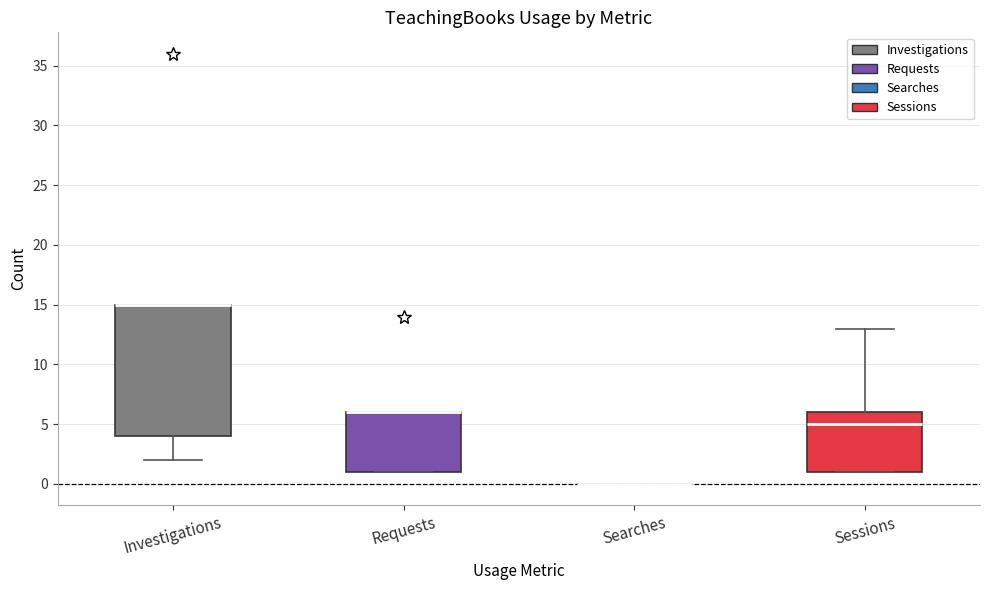

Reading left to right, transcribe this box plot: for each box, give where its median line is, the range the box spans, and where its two whiskers end, as read against the y-axis. The values are not printed on the chart, so give them approximately, as read against the axis.

Investigations: median 15 (drawn on the box's upper edge), box 4 to 15, whiskers 2 to 15
Requests: median 6 (drawn on the box's upper edge), box 1 to 6, whiskers 1 to 6
Searches: box collapsed to a line at 0, whiskers 0 to 0
Sessions: median 5, box 1 to 6, whiskers 1 to 13